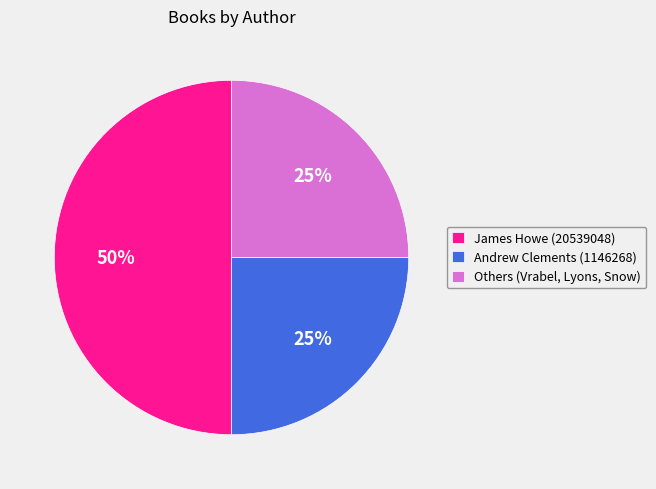

Which category has the biggest portion of the pie?

James Howe (20539048)